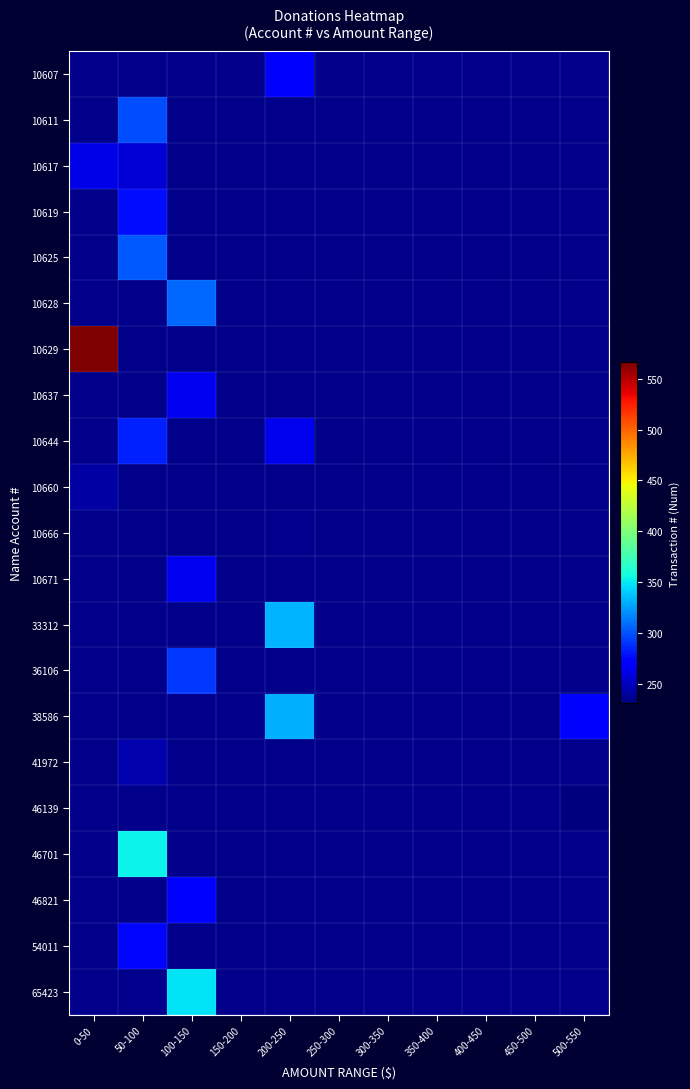

At which label does 10644 reach its minimum?

0-50